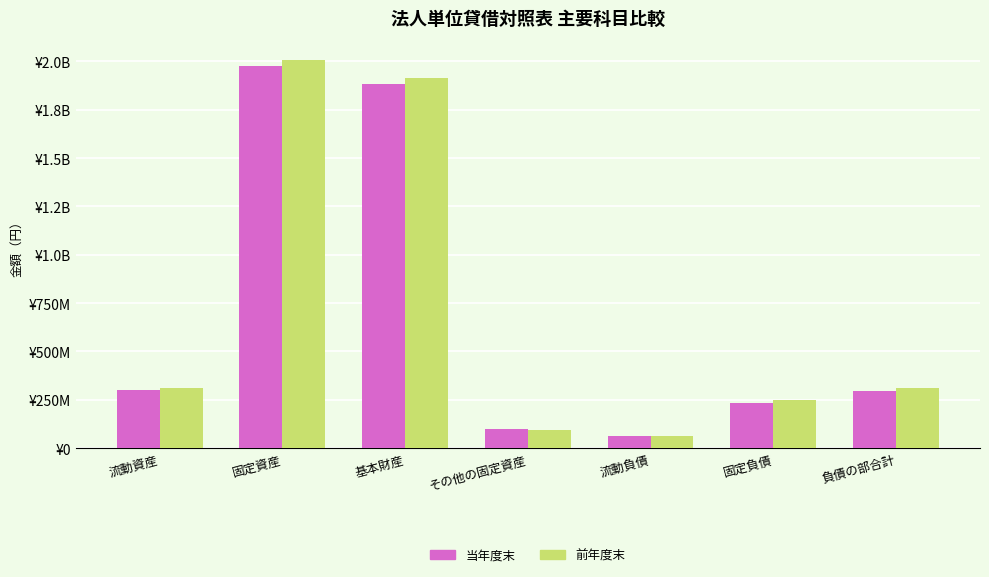

Are the bars horizontal?

No